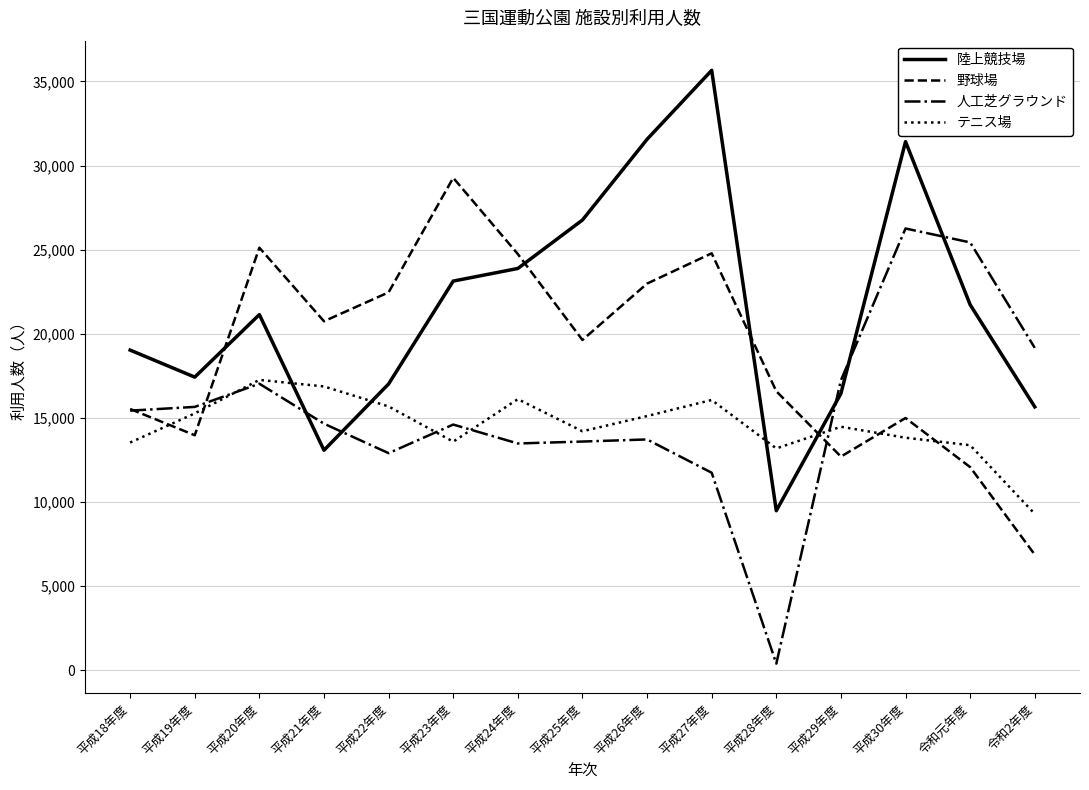

What is the minimum value shown in the chart?

388